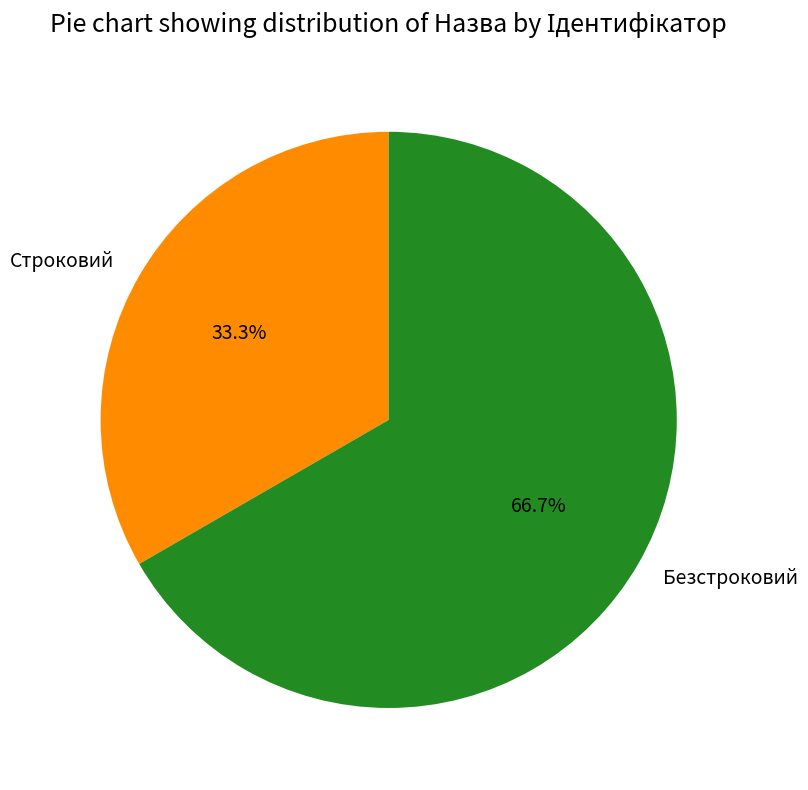

True or false: Безстроковий accounts for 56% of the total.

False